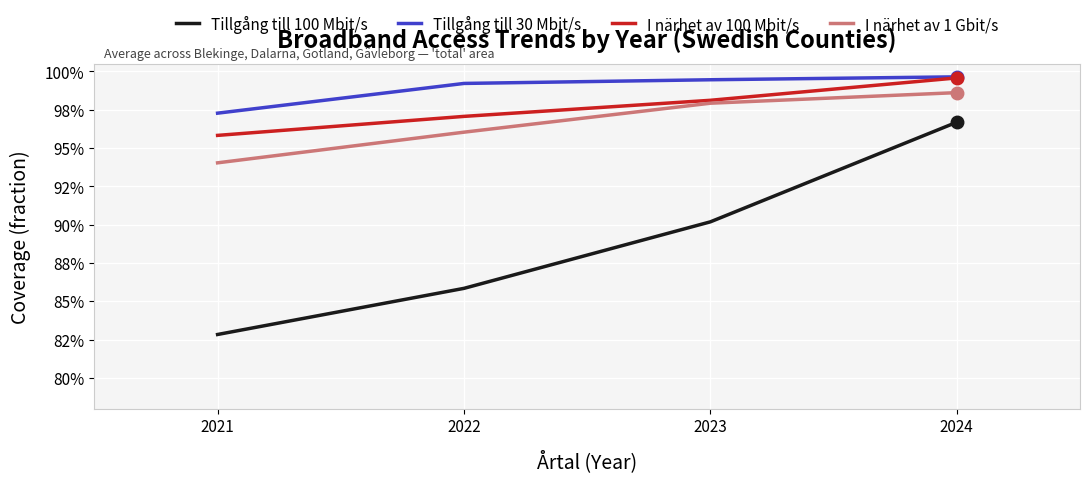

True or false: Tillgång till 30 Mbit/s and Tillgång till 100 Mbit/s intersect in this chart.

False